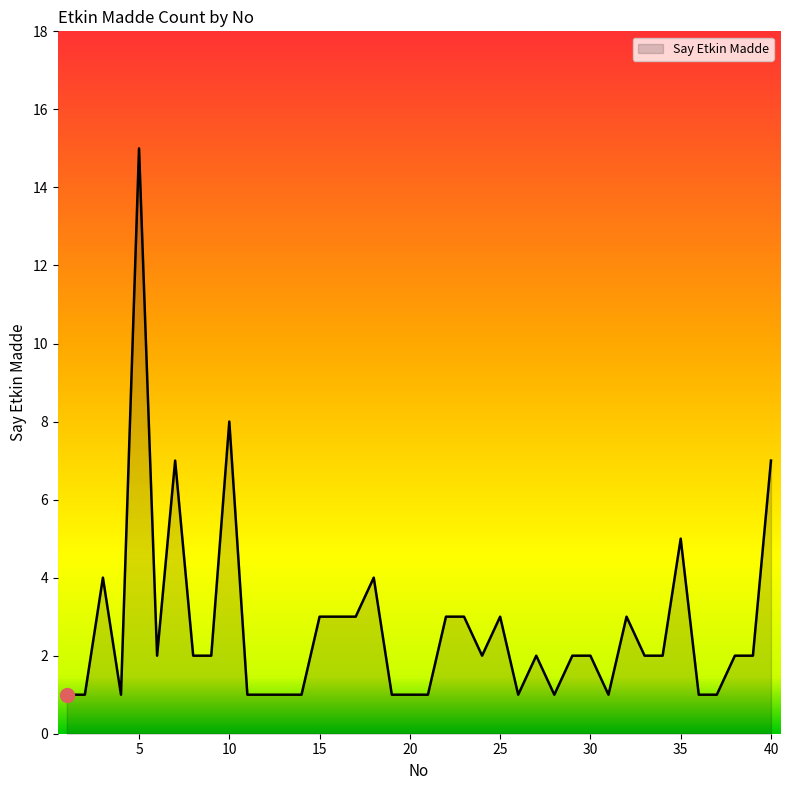

What is the sum of all values?

108